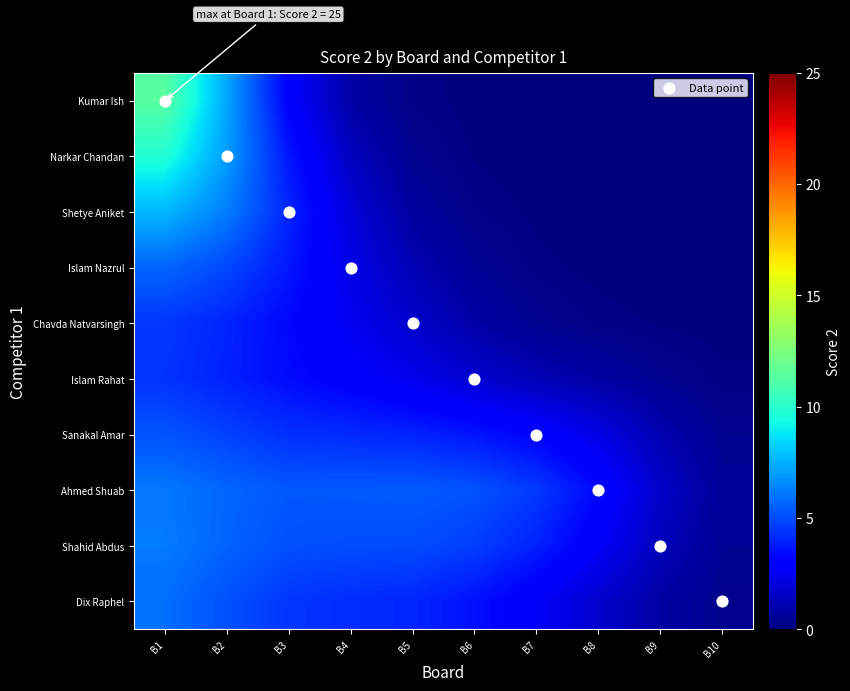

Reading right to left, extract all data points from this chart.

Kumar Ish: B10=0.0	B9=0.0	B8=0.0	B7=0.0	B6=0.0	B5=0.2	B4=0.9	B3=3.0	B2=7.2	B1=11.4
Narkar Chandan: B10=0.0	B9=0.0	B8=0.0	B7=0.0	B6=0.1	B5=0.4	B4=1.4	B3=3.7	B2=7.0	B1=9.8
Shetye Aniket: B10=0.0	B9=0.0	B8=0.0	B7=0.0	B6=0.2	B5=0.7	B4=2.0	B3=4.1	B2=6.2	B1=7.7
Islam Nazrul: B10=0.0	B9=0.0	B8=0.0	B7=0.1	B6=0.5	B5=1.2	B4=2.3	B3=3.7	B2=4.9	B1=5.6
Chavda Natvarsingh: B10=0.0	B9=0.1	B8=0.2	B7=0.4	B6=0.9	B5=1.7	B4=2.5	B3=3.3	B2=4.0	B1=4.5
Islam Rahat: B10=0.1	B9=0.4	B8=0.8	B7=1.2	B6=1.8	B5=2.4	B4=2.9	B3=3.4	B2=3.9	B1=4.4
Sanakal Amar: B10=0.4	B9=1.1	B8=2.2	B7=3.1	B6=3.6	B5=4.0	B4=4.2	B3=4.3	B2=4.7	B1=5.2
Ahmed Shuab: B10=0.6	B9=1.6	B8=3.3	B7=4.6	B6=5.2	B5=5.4	B4=5.3	B3=5.3	B2=5.7	B1=6.1
Shahid Abdus: B10=0.5	B9=1.3	B8=2.7	B7=3.9	B6=4.7	B5=5.0	B4=5.0	B3=5.1	B2=5.6	B1=6.2
Dix Raphel: B10=0.3	B9=0.8	B8=1.7	B7=2.7	B6=3.5	B5=4.0	B4=4.2	B3=4.5	B2=5.1	B1=5.9